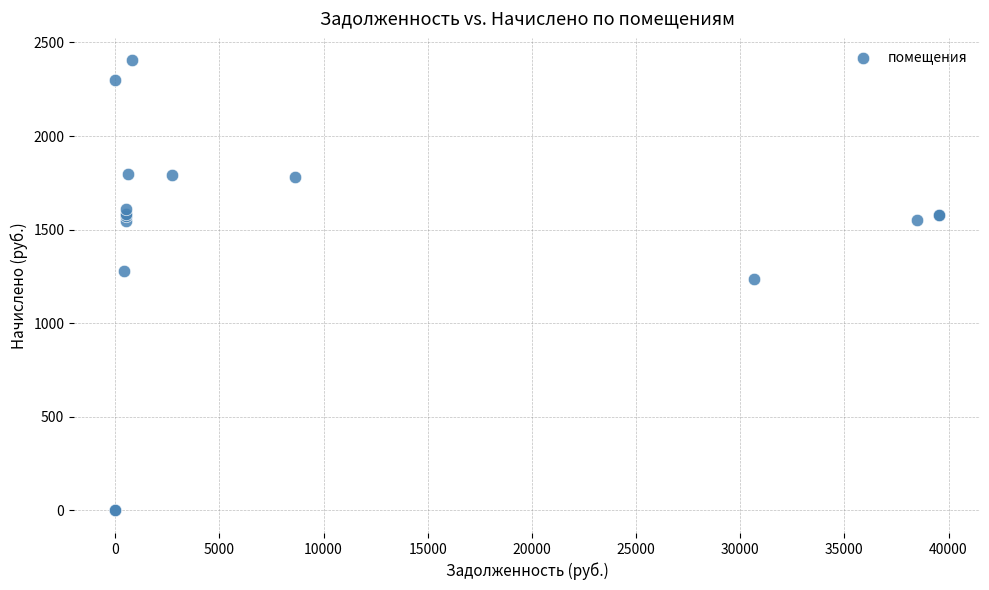

What Y value in the scatter plot is closest to 1201?

1238.8